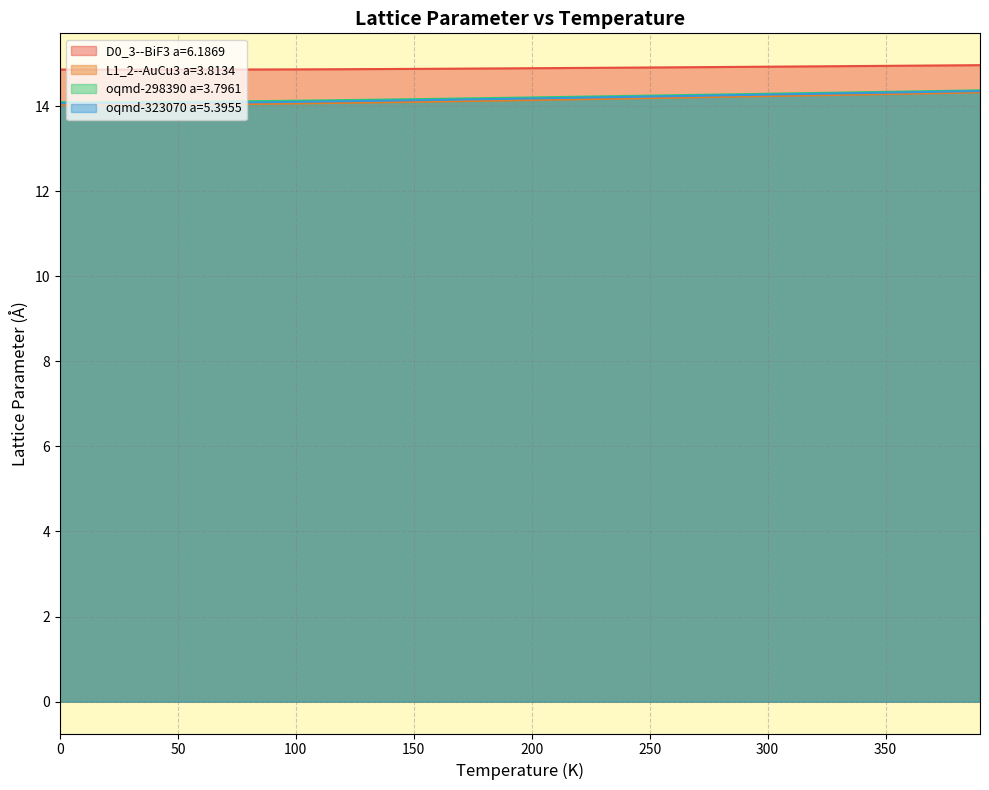

At which label does D0_3--BiF3 a=6.1869 reach its minimum?

40.0